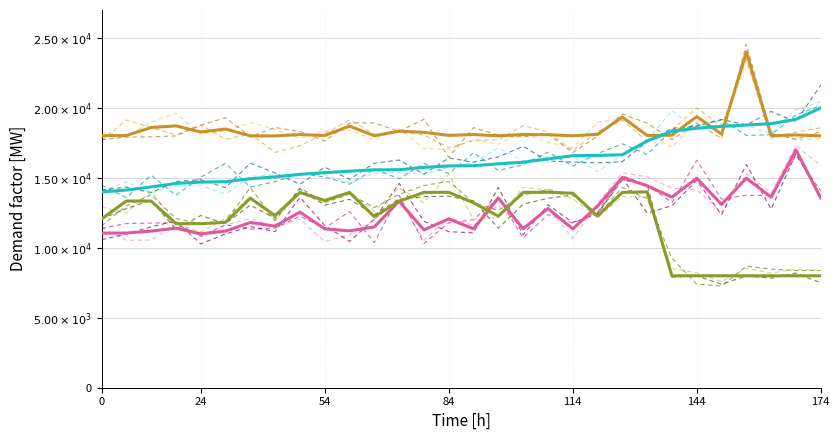

Does the chart have visible grid lines?

Yes